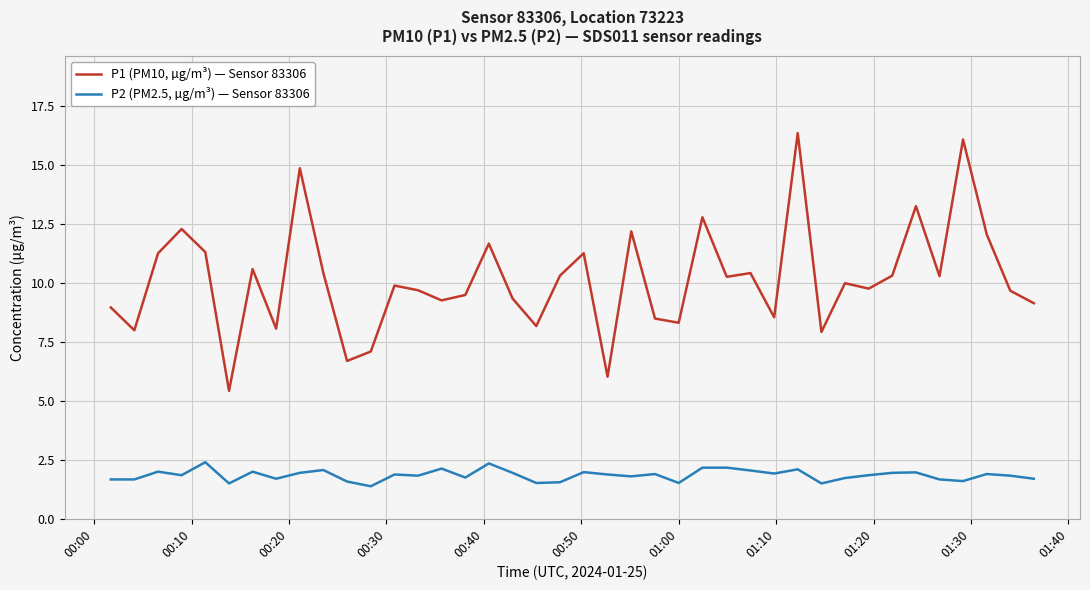

Which series has the widest spread of values?

P1 (PM10, µg/m³) — Sensor 83306